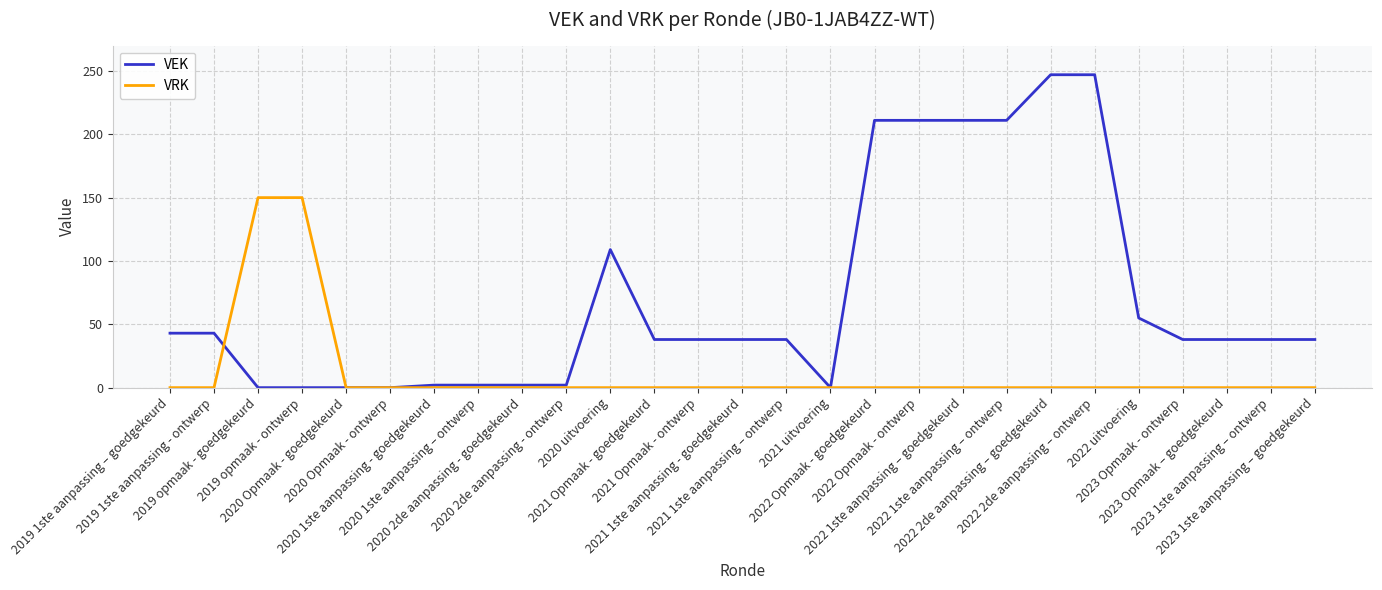

How many values in the VEK series are below 38?

9